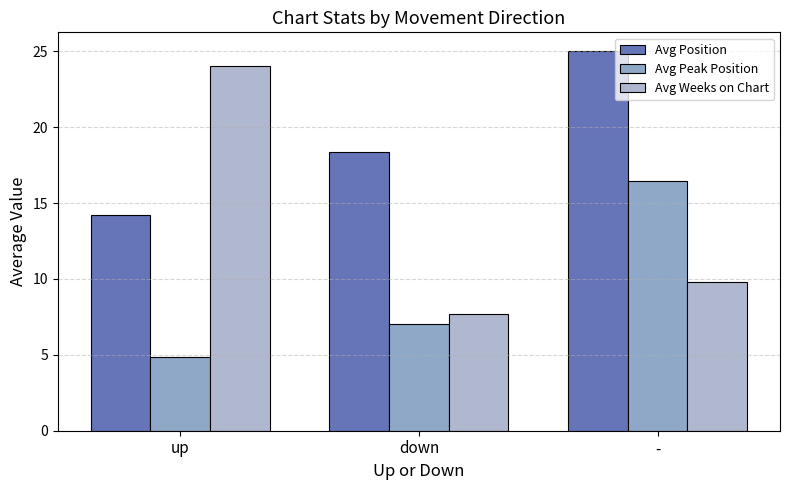

At how many categories does at least one series exceed 22?

2